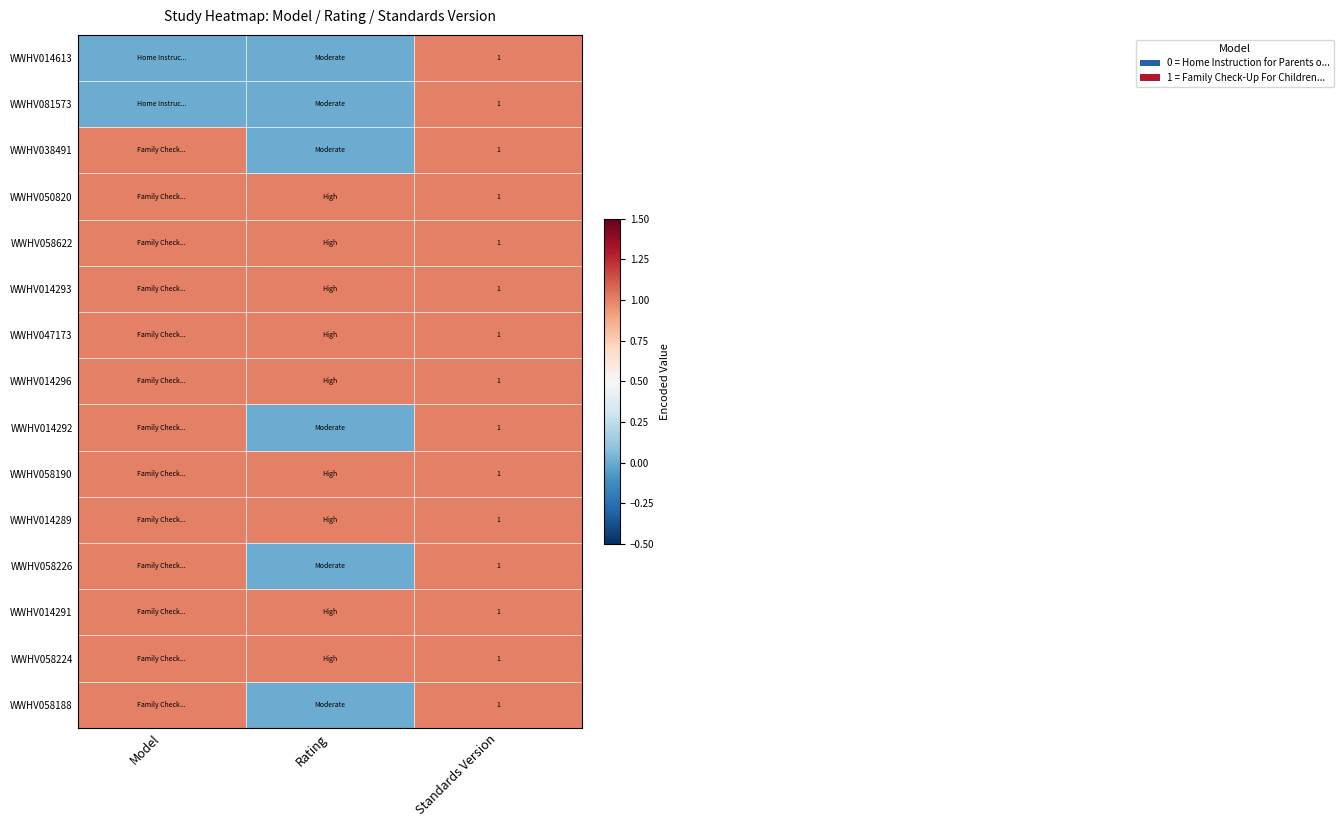

At which label is WWHV058226 closest to 0?

Rating